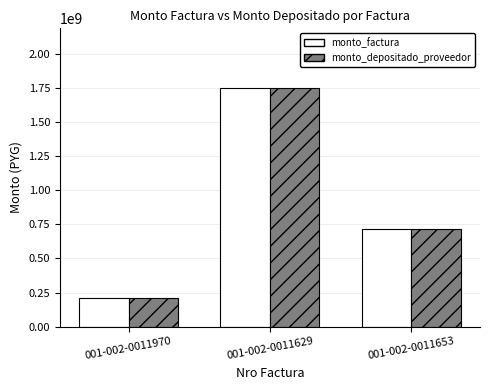

How many bars are there in total?

6